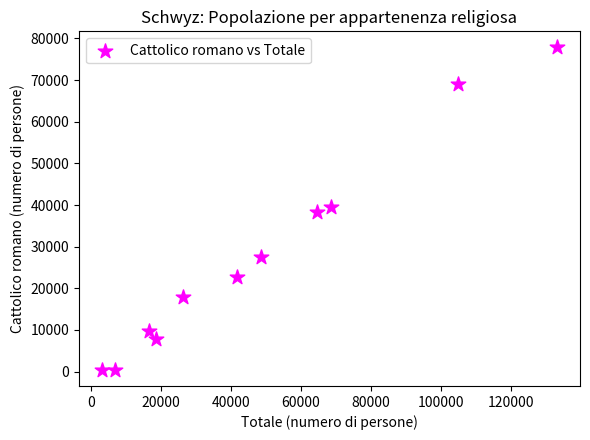

What is the average X value?

48482.2